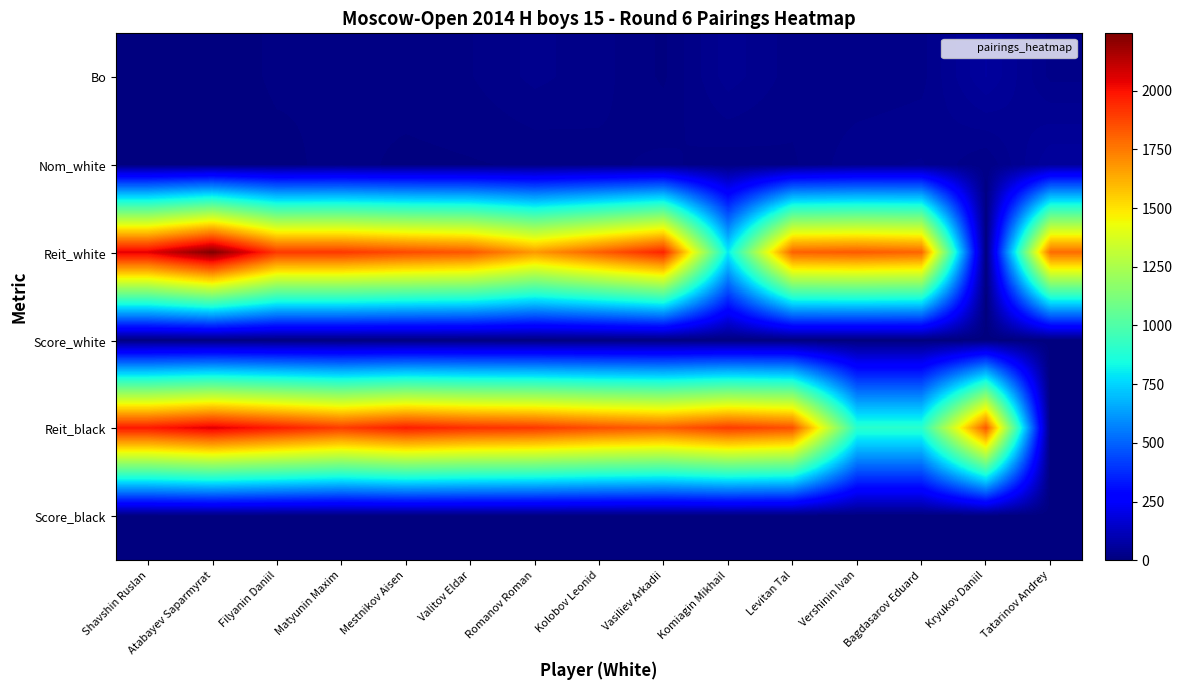

At how many categories does at least one series exceed 73?

15